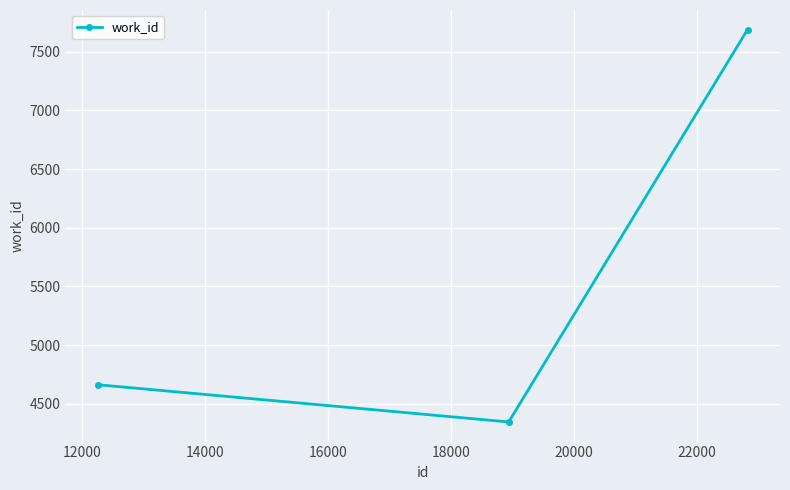

What is the minimum value shown in the chart?

4346